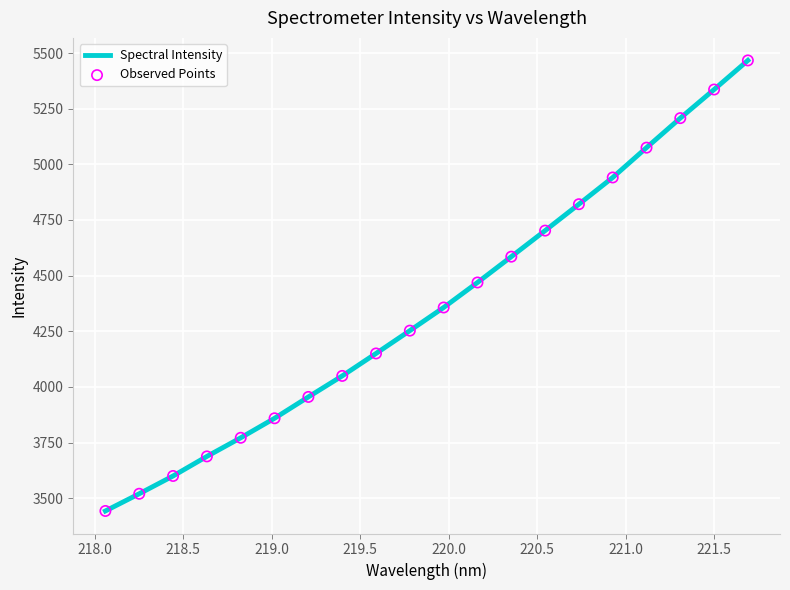

What is the difference between the maximum and minimum values?

2024.5